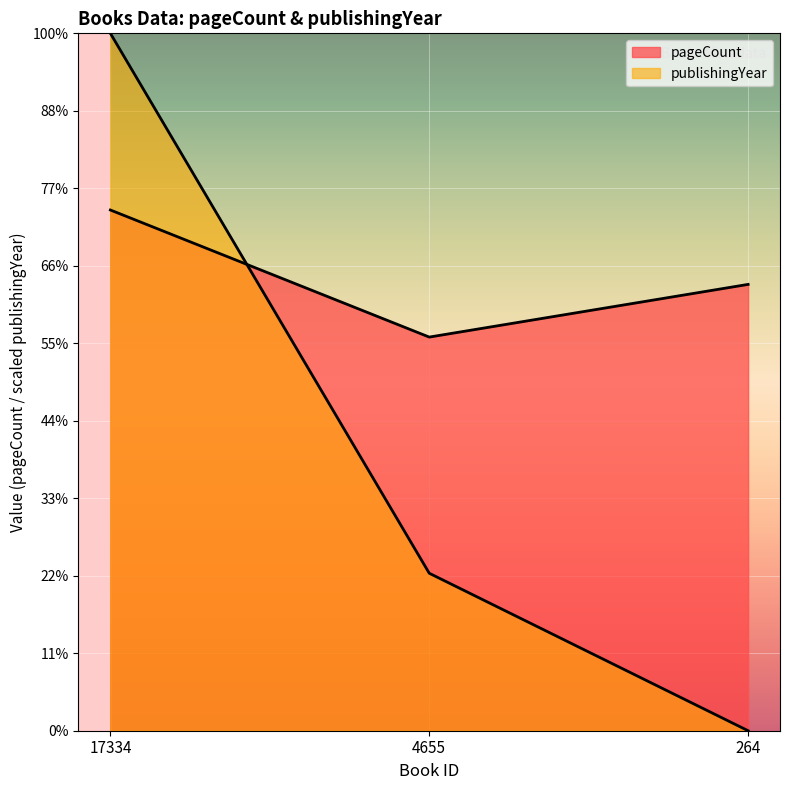

Reading left to right, what are all the values shown in this chart?

pageCount: 336.0	254.0	288.0
publishingYear: 450.0	101.6	0.0